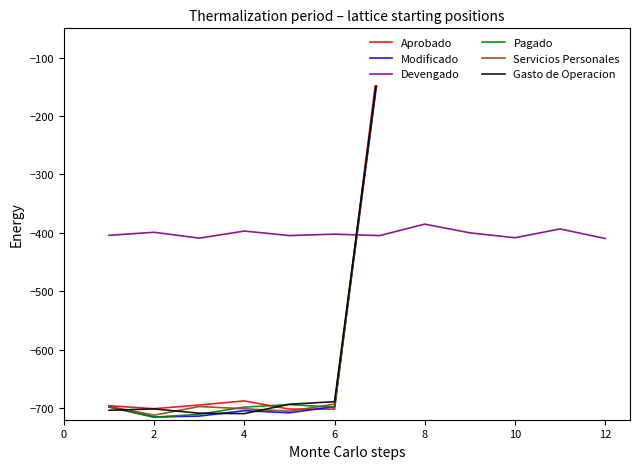

What is the maximum value for Devengado?

-385.2